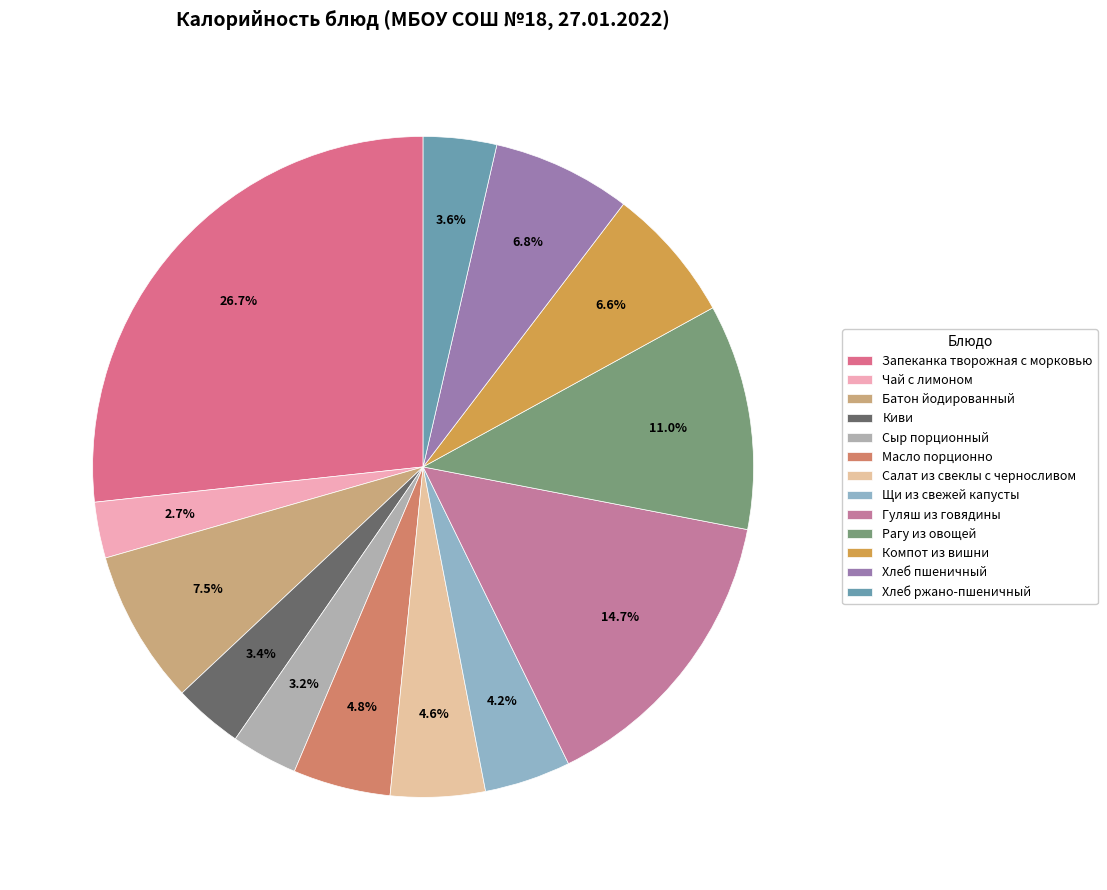

To the nearest percent, what is the difference between the largest and smallest slice percentages?

24%